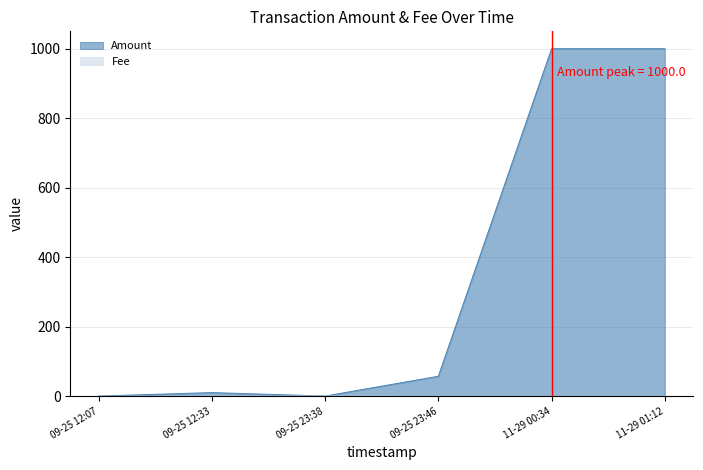

How many intersections are there between Fee and Amount?

3